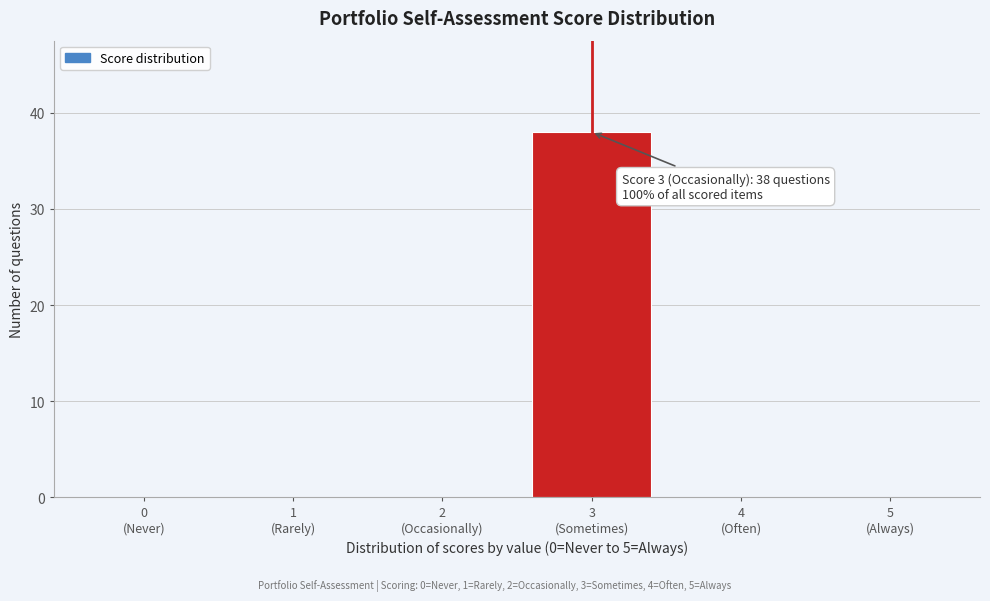

What is the maximum value shown in the chart?

38